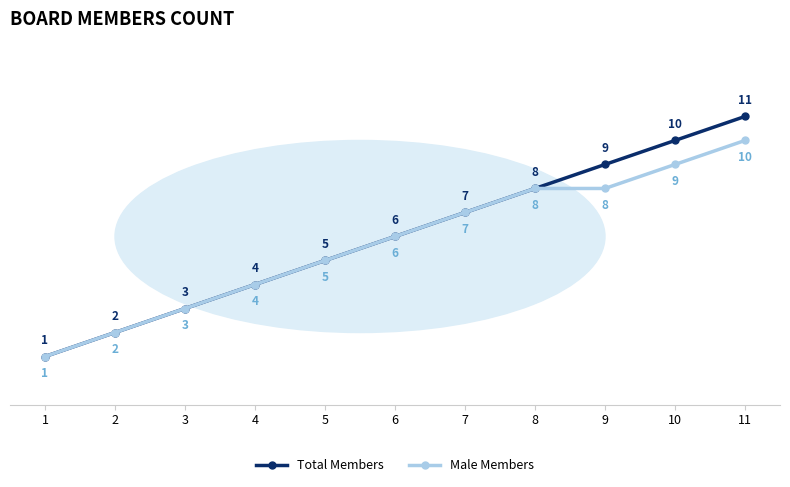

Is the value of Total Members at 11 greater than the value of Male Members at 6?

Yes